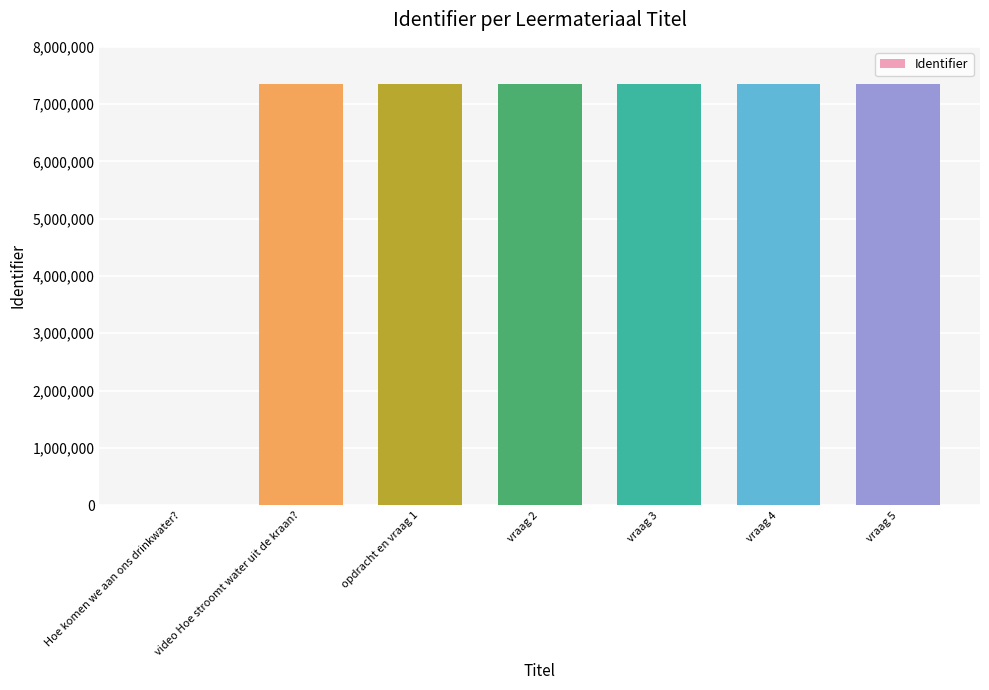

What is the average value?

6298425